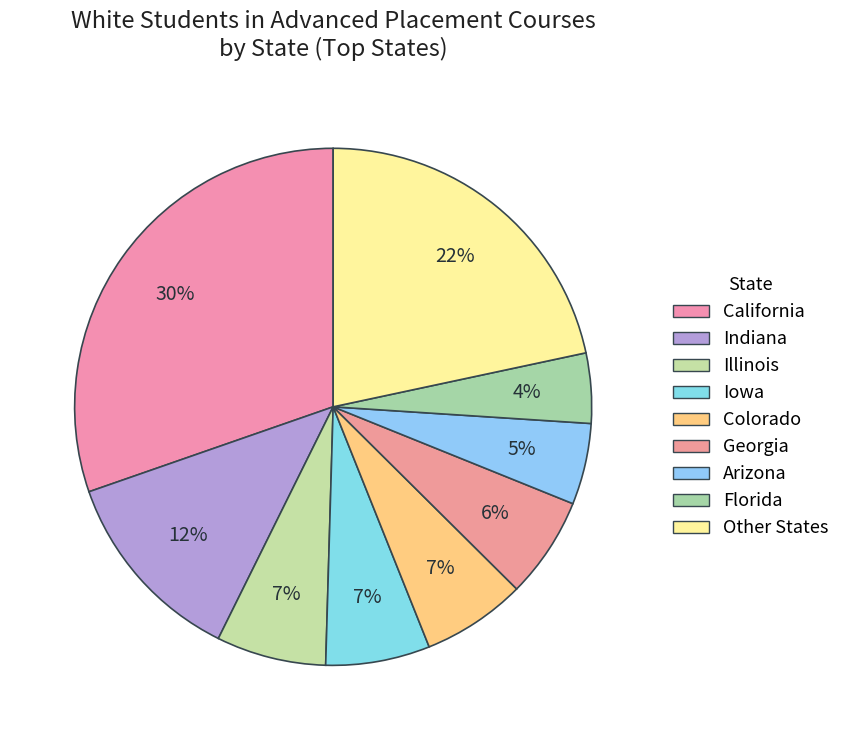

How many slices are in this pie chart?

9